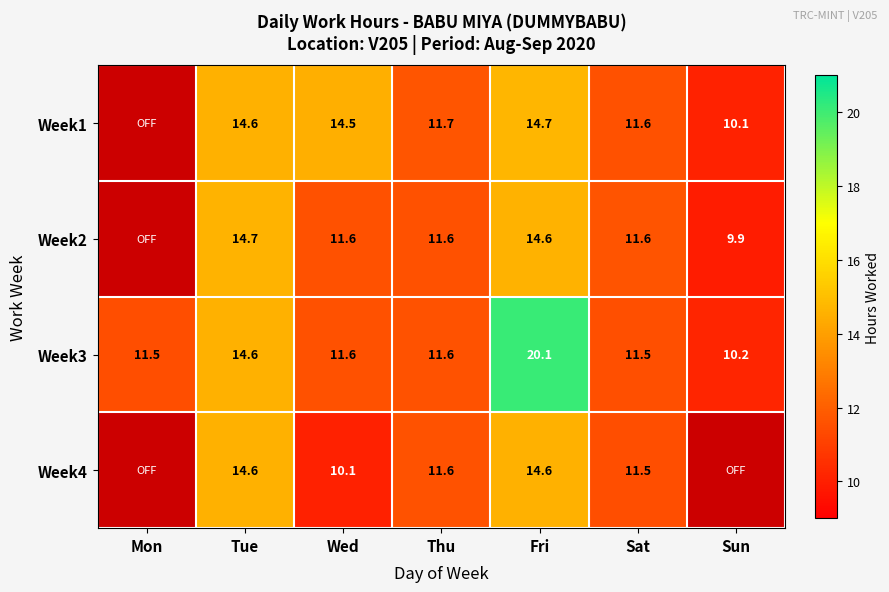

What is the sum of the Week3 values at Fri and Mon?

31.6